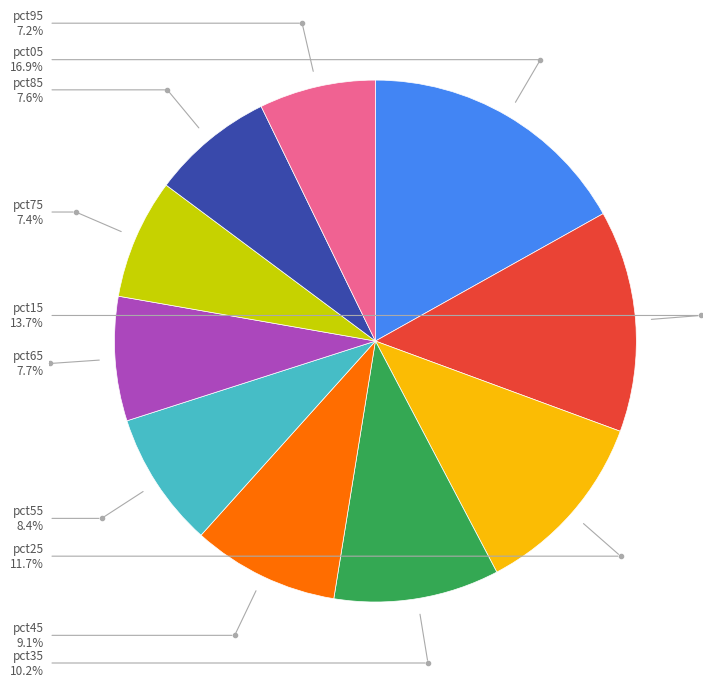

Which slice is the smallest?

pct95